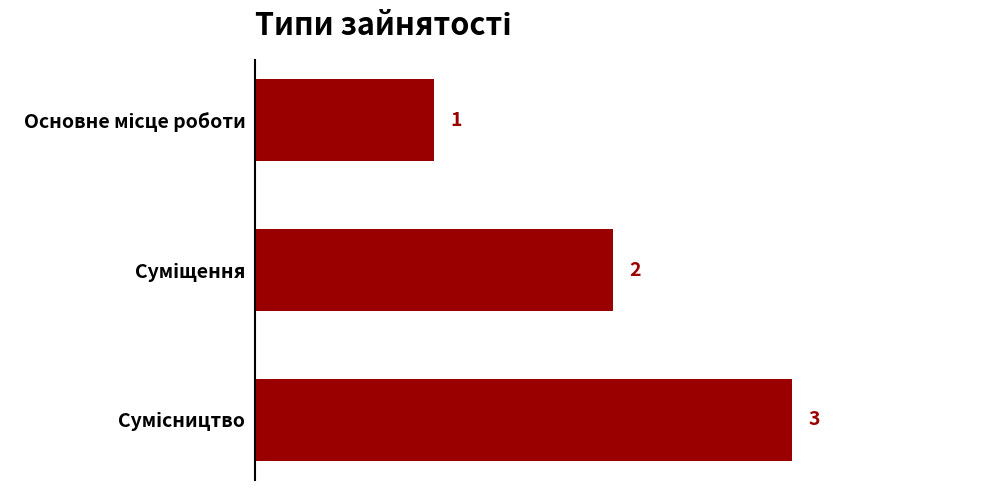

What is the maximum value shown in the chart?

3